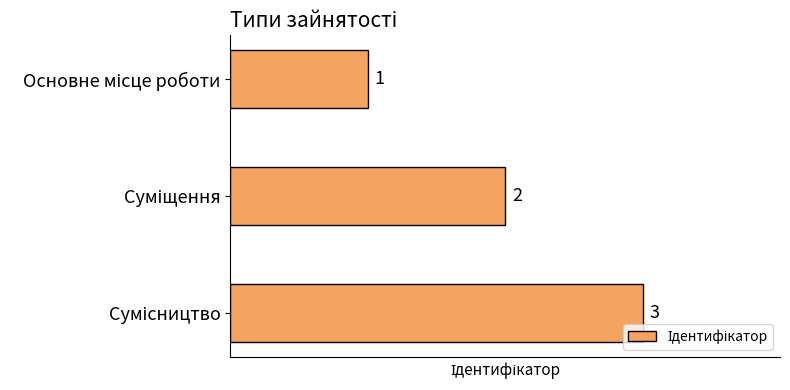

What is the average value?

2